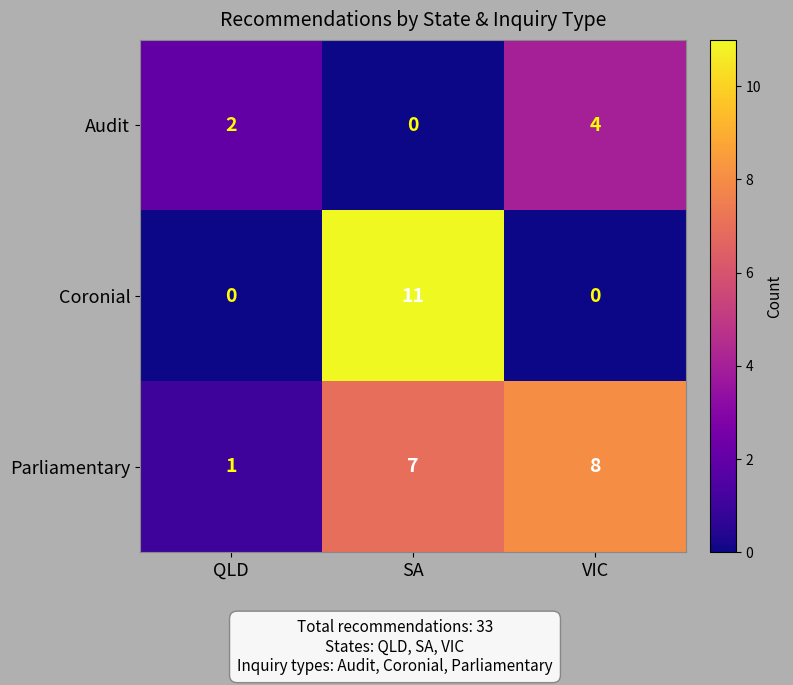

Rank the categories by Audit value from highest to lowest.

VIC, QLD, SA